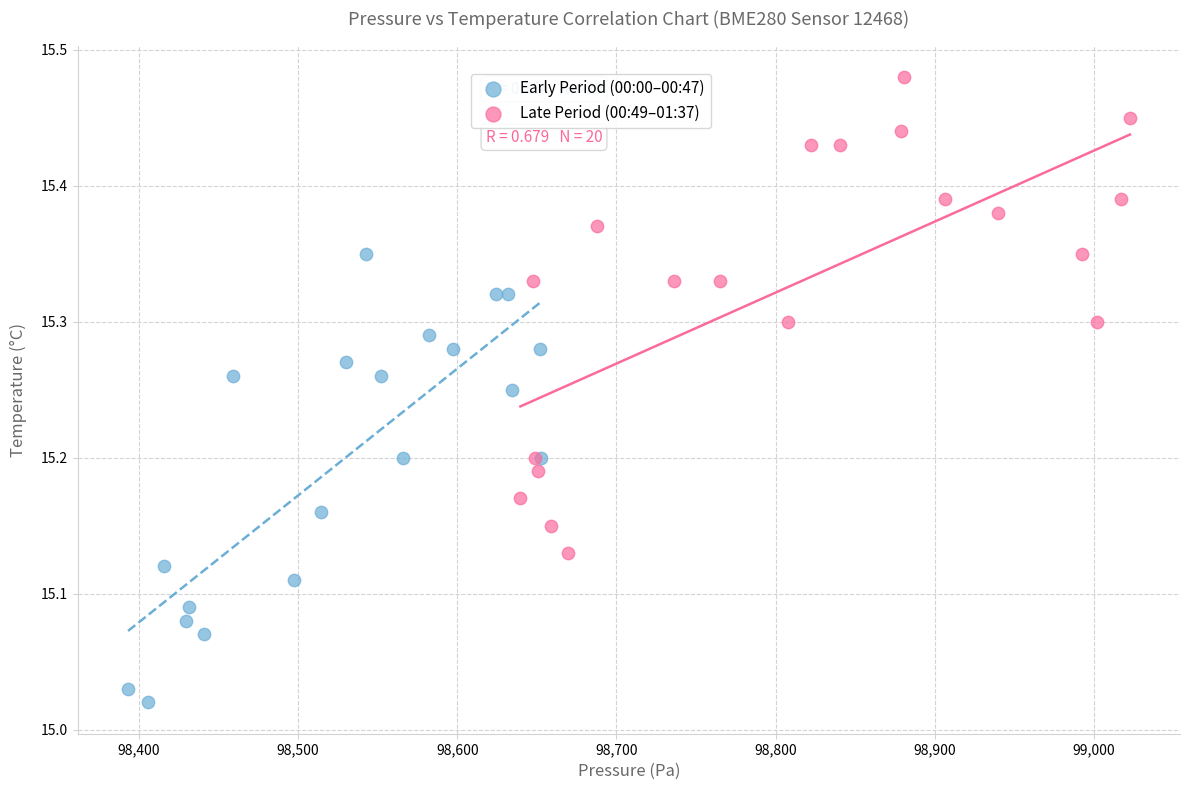

Which series reaches the maximum Y coordinate?

Late Period (00:49–01:37)